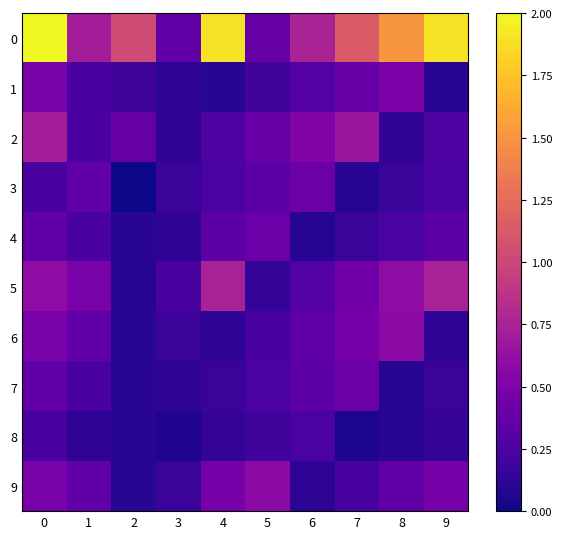

Which has a higher value, 3 or 4?

4